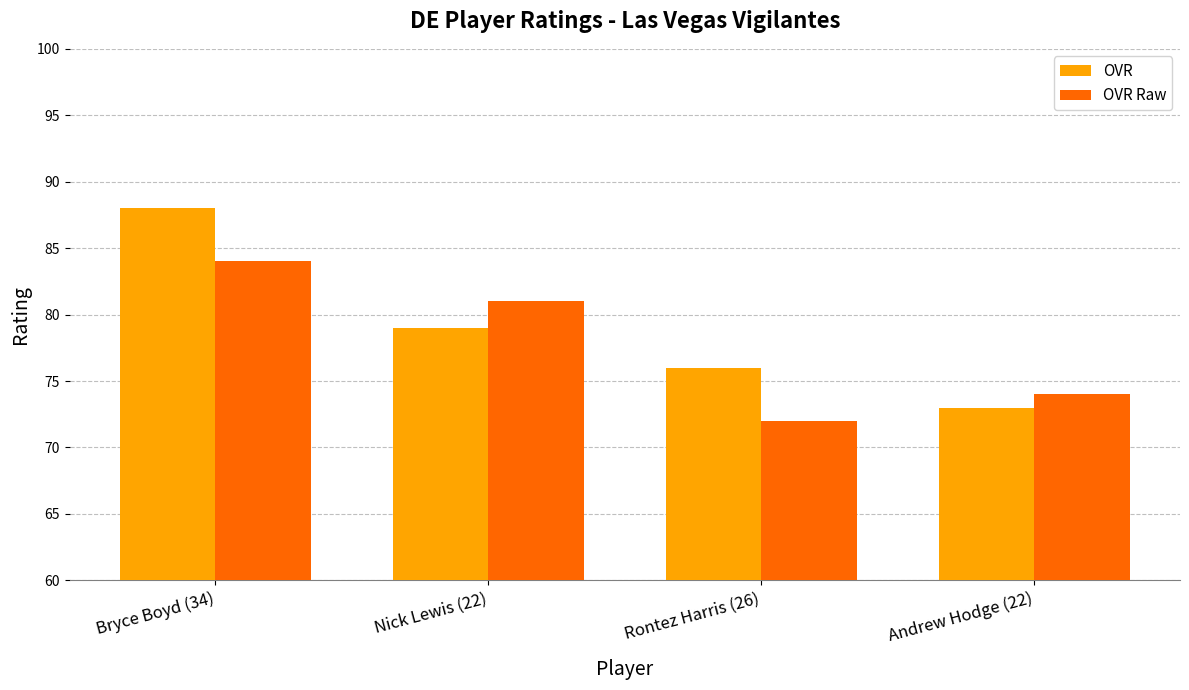

What is the highest value of the OVR series?

88